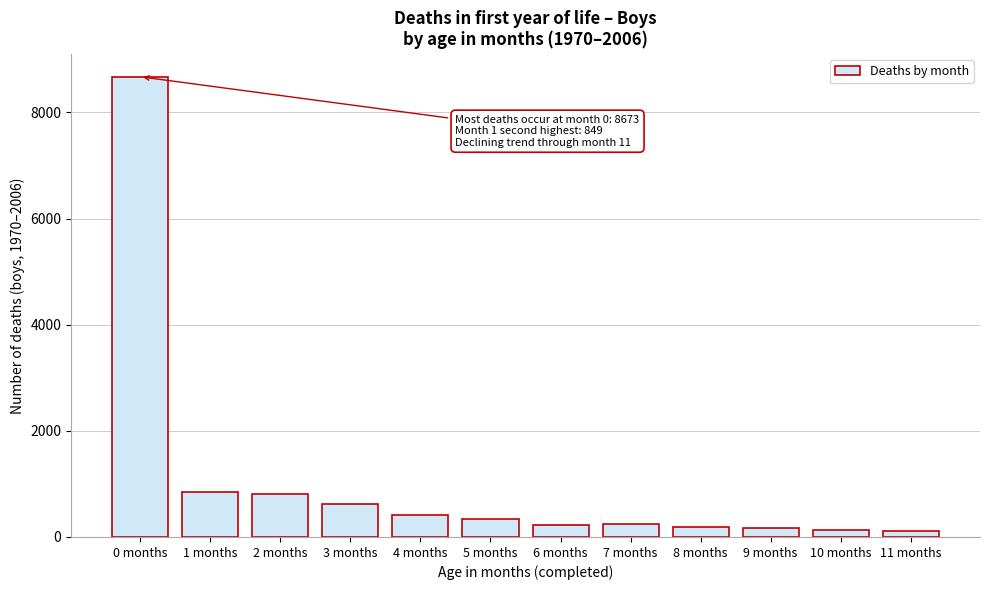

Is it true that the value at 4 months is 421?

True